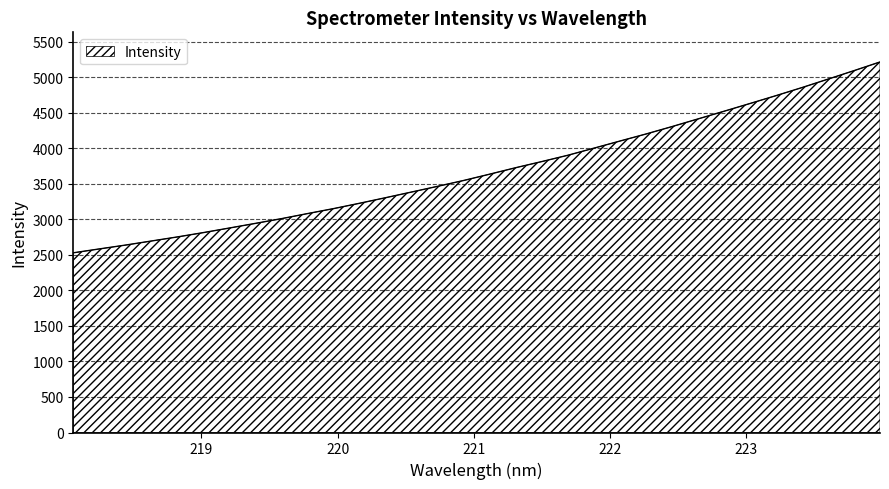

What is the maximum value shown in the chart?

5216.0